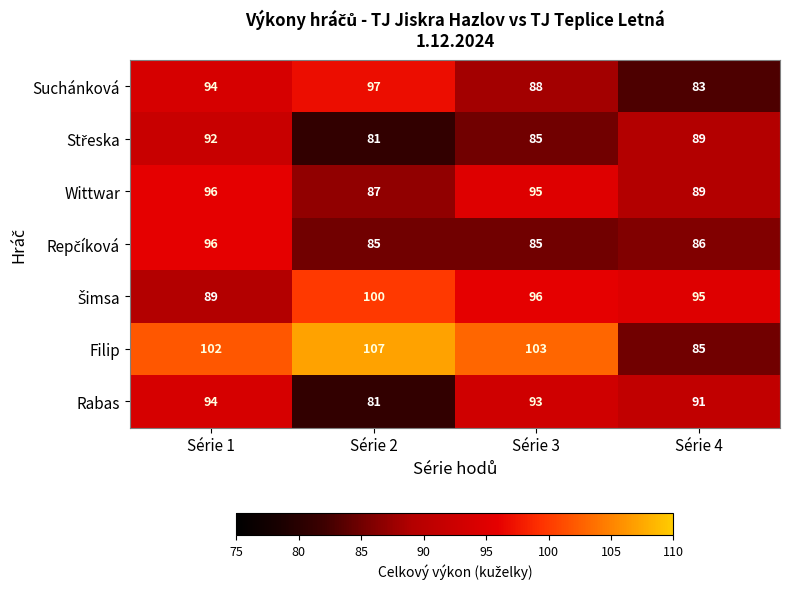

What is the smallest value displayed?

81